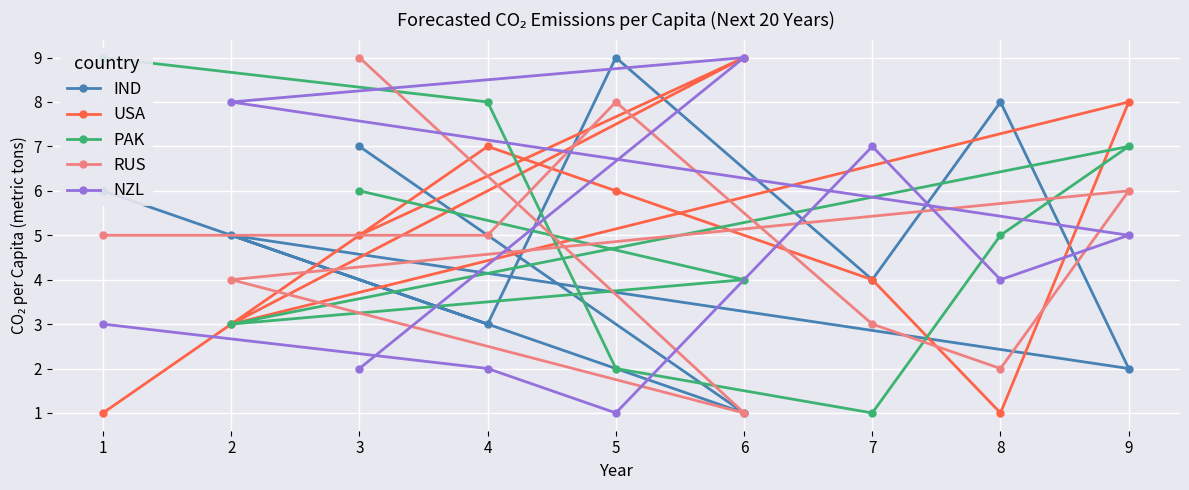

How many NZL values are between 2 and 7?

6